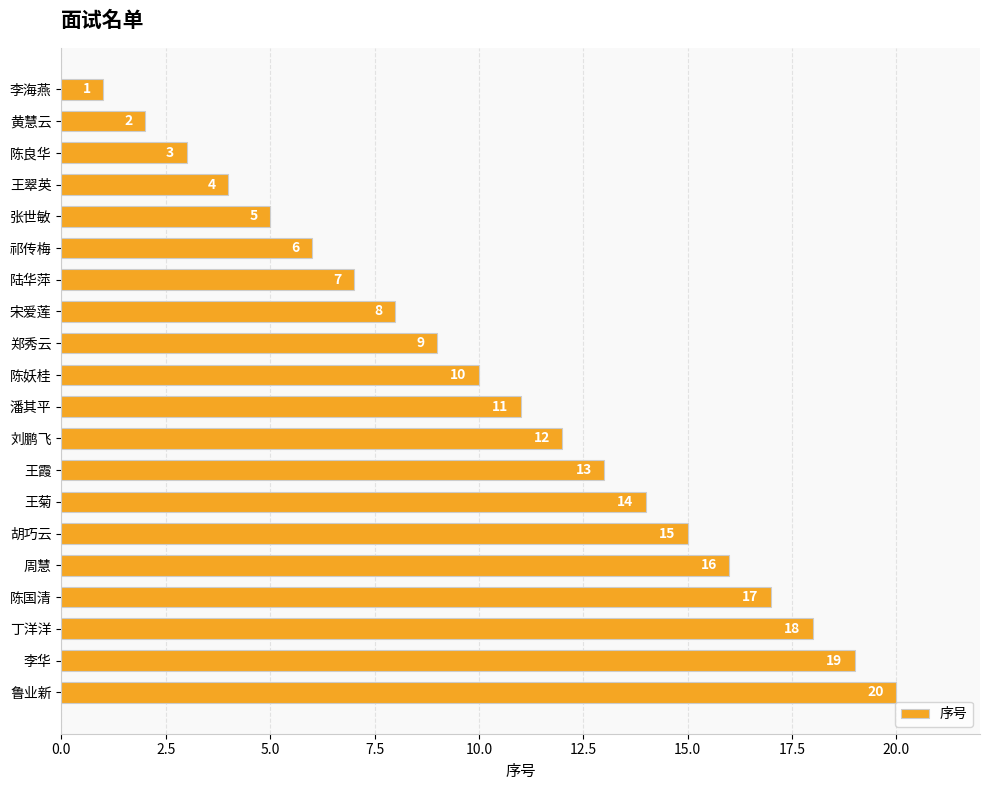

What is the difference between the second highest and minimum values?

18